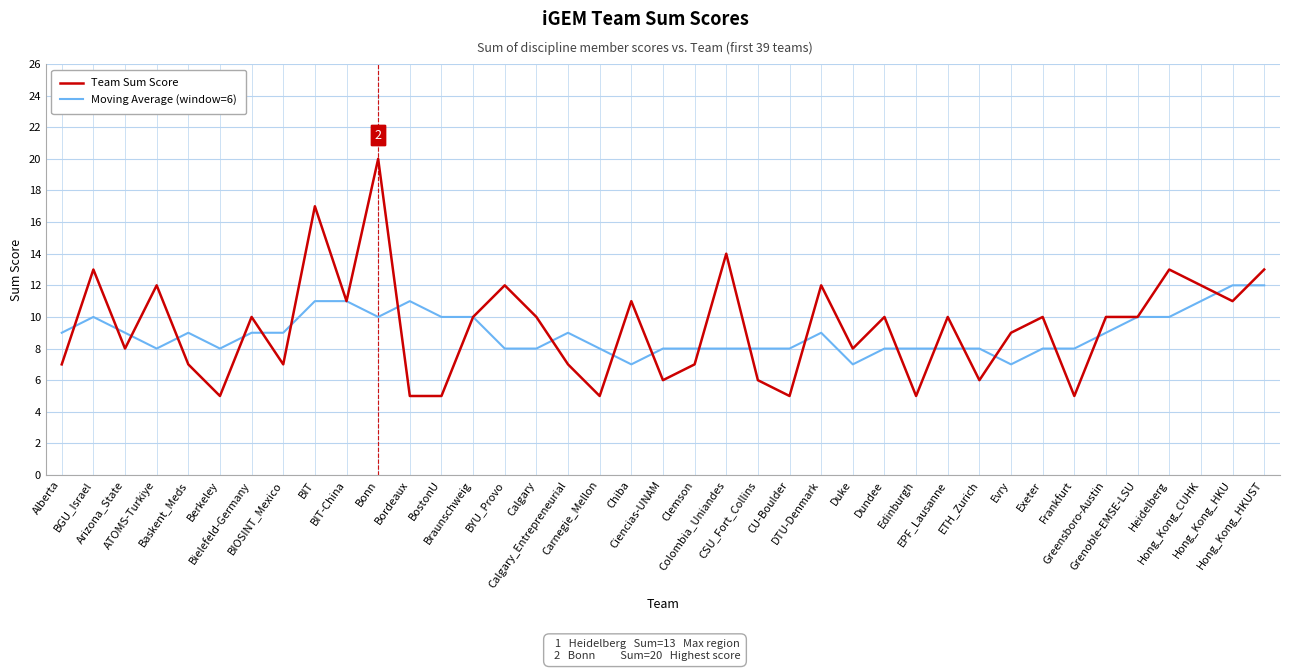

What is the smallest value displayed?

5